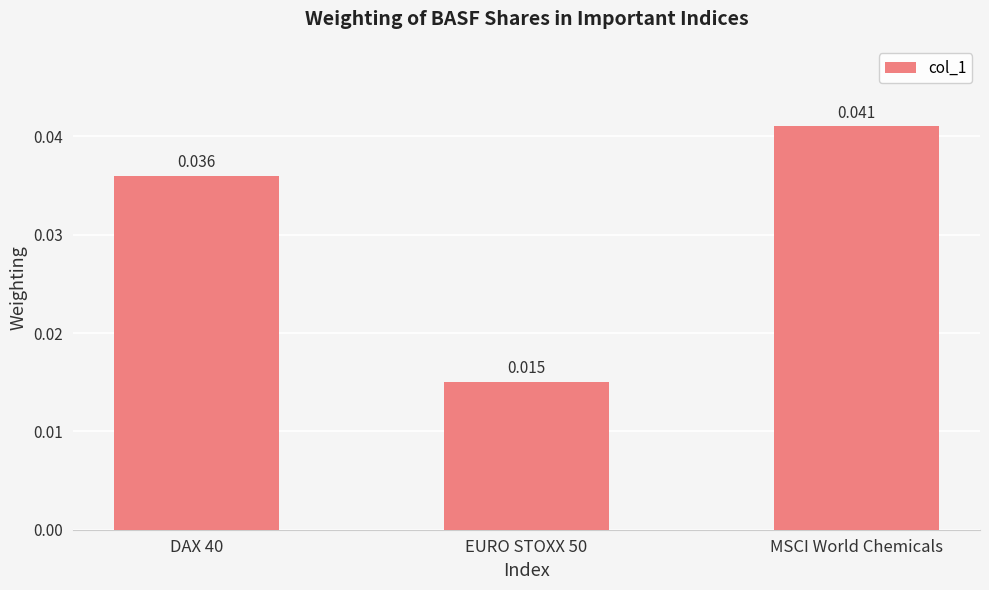

At which label is the value closest to 0?

EURO STOXX 50